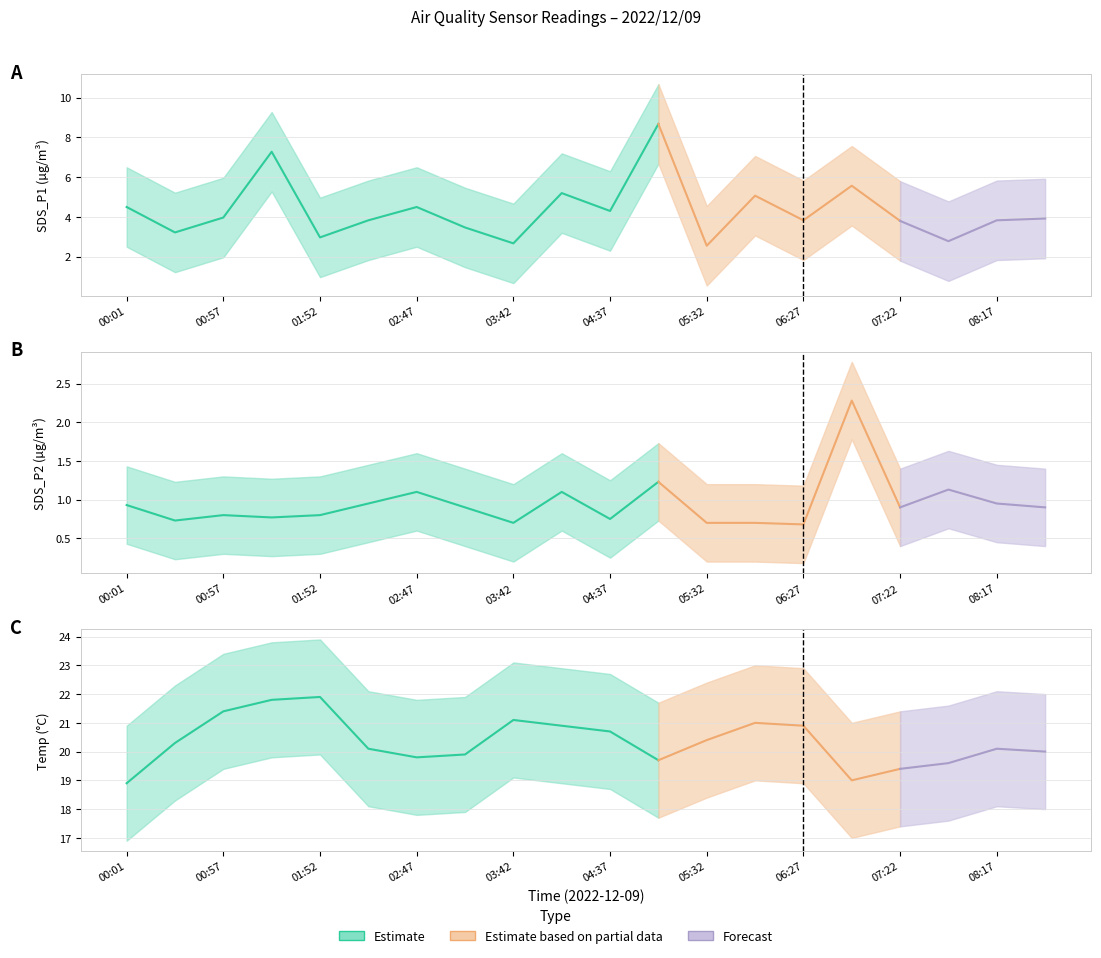

Rank the series by their maximum value, from lowest to highest.

SDS_P2, SDS_P1, Temp